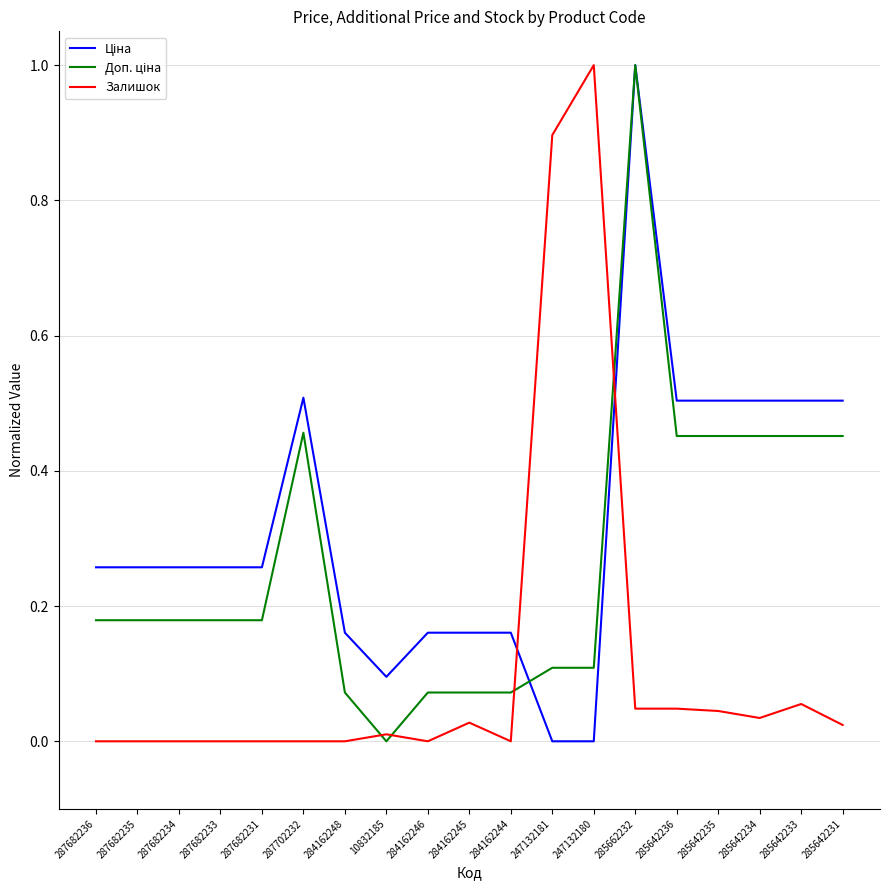

At which category is the sum across all series the highest?

285662232